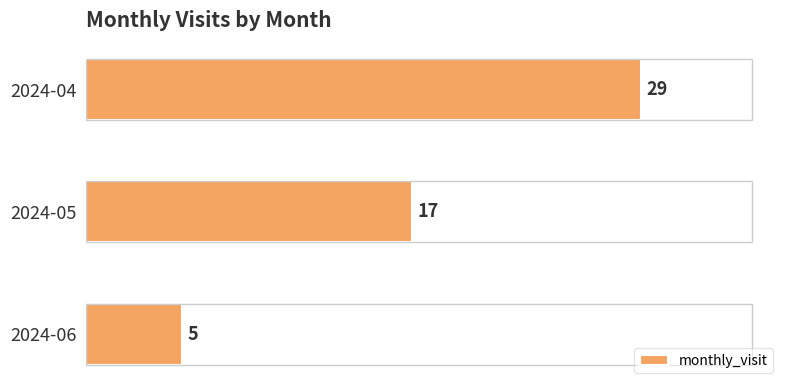

Are the bars grouped side by side (vs. stacked)?

No